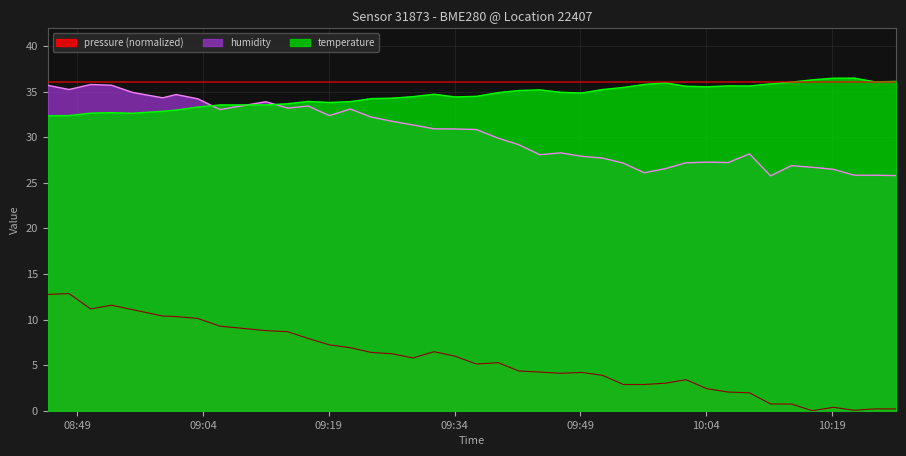

How many values in the pressure series exceed 5?

21